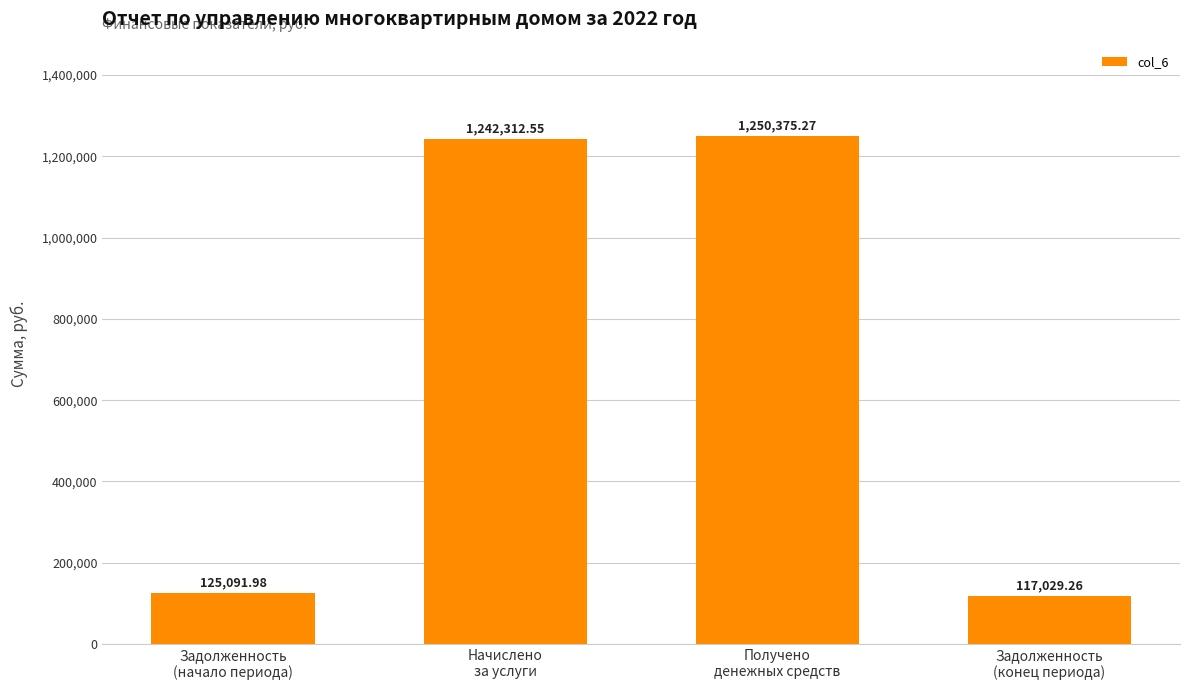

What is the minimum value shown in the chart?

117029.3